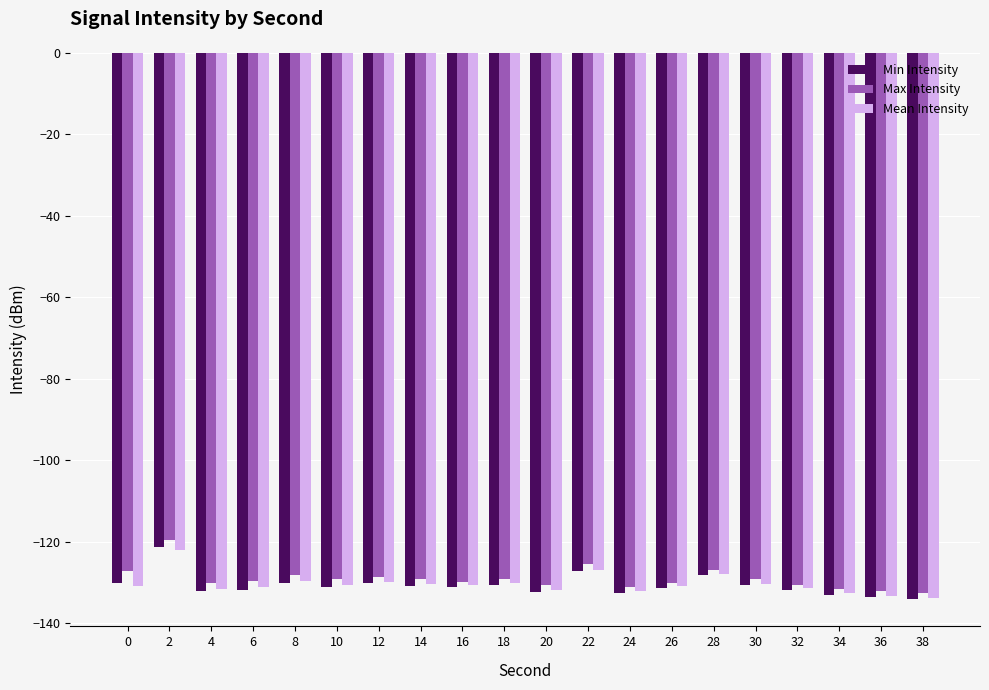

What is the sum of the Min Intensity values at 4 and 22?

-259.1